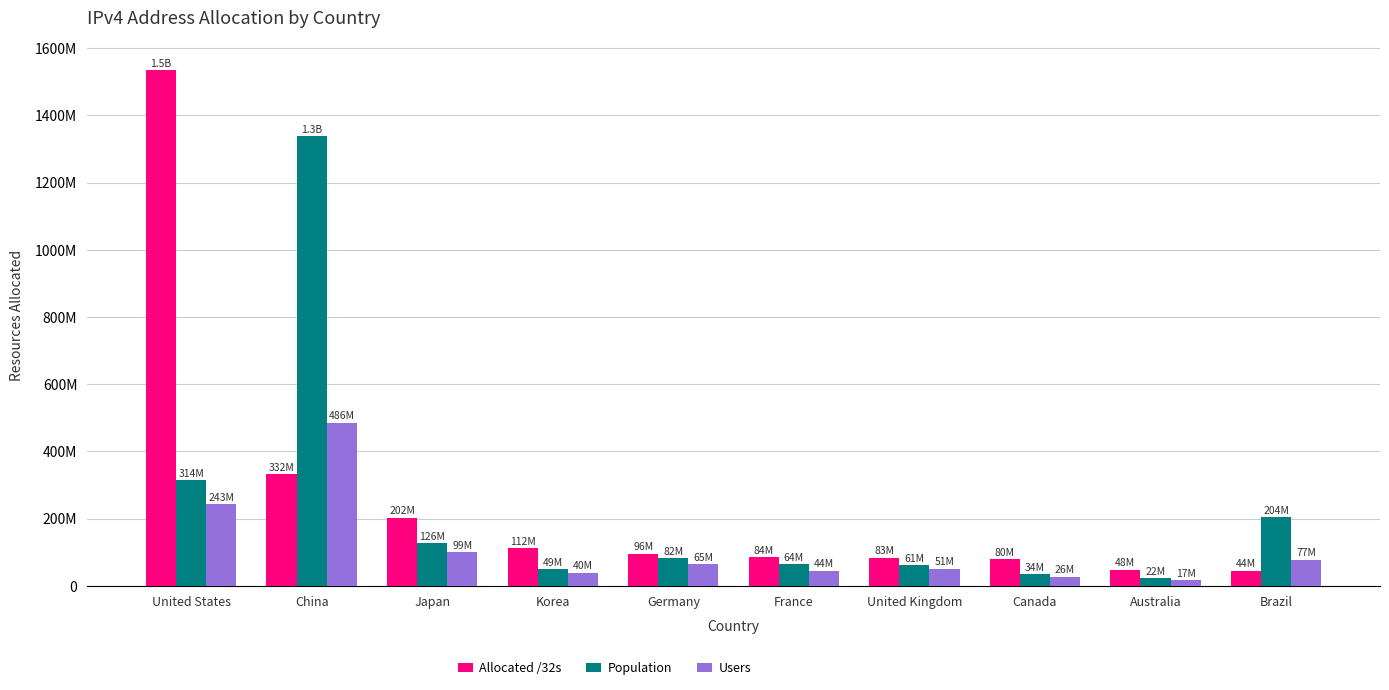

What are all the series names shown in the legend?

Allocated /32s, Population, Users